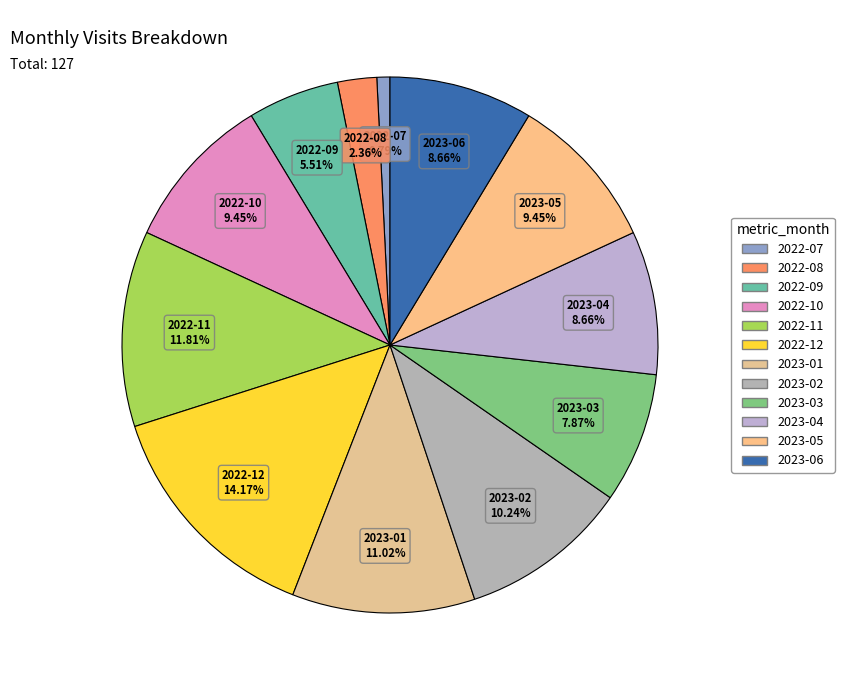

To the nearest percent, what percentage of the pie is 2023-05?

9%